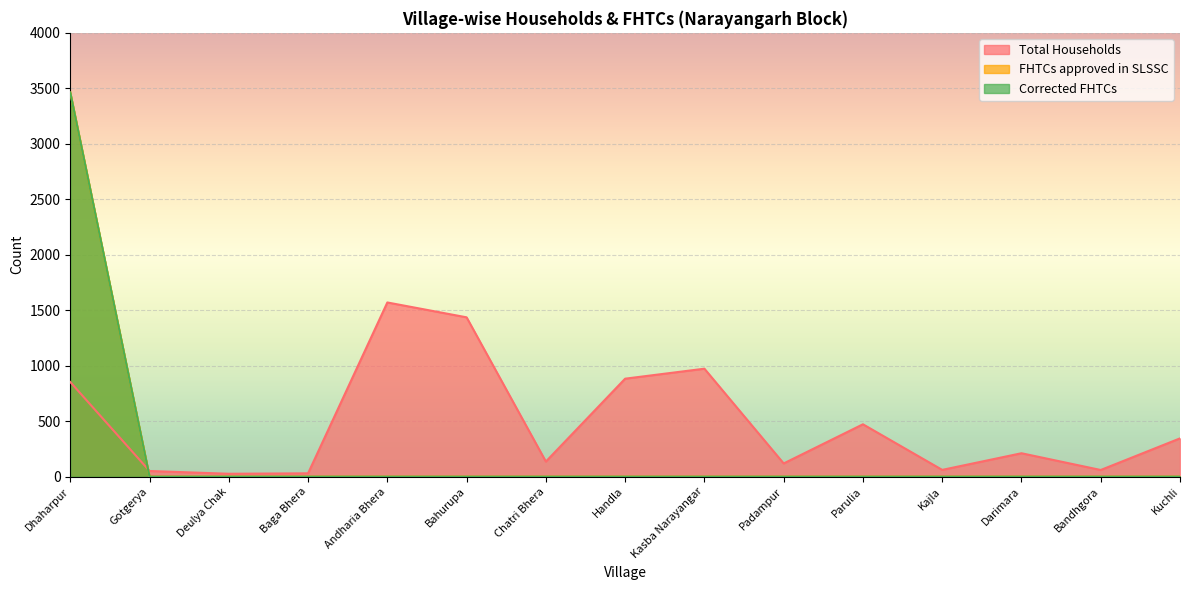

Rank the categories by Total Households value from lowest to highest.

Deulya Chak, Baga Bhera, Gotgerya, Bandhgora, Kajla, Padampur, Chatri Bhera, Darimara, Kuchli, Parulia, Dhaharpur, Handla, Kasba Narayangar, Bahurupa, Andharia Bhera